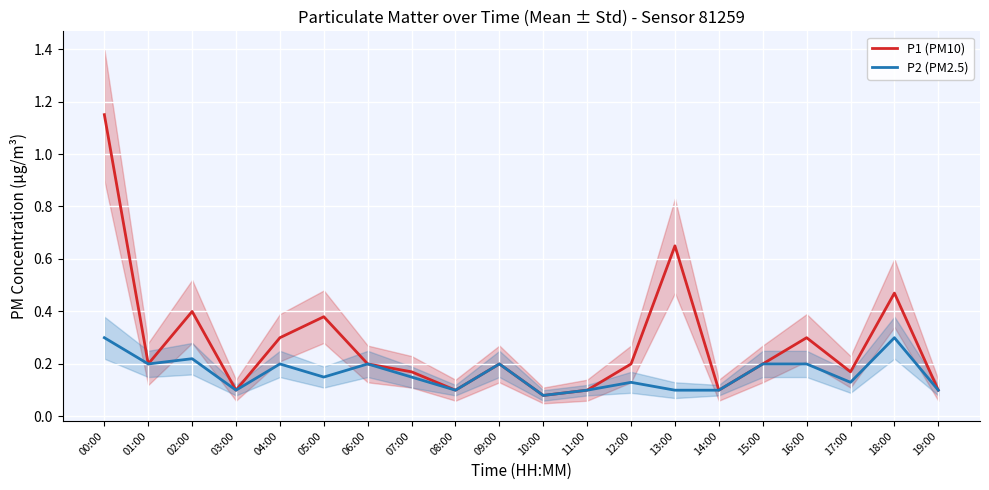

Which label corresponds to the largest value in the chart?

00:00